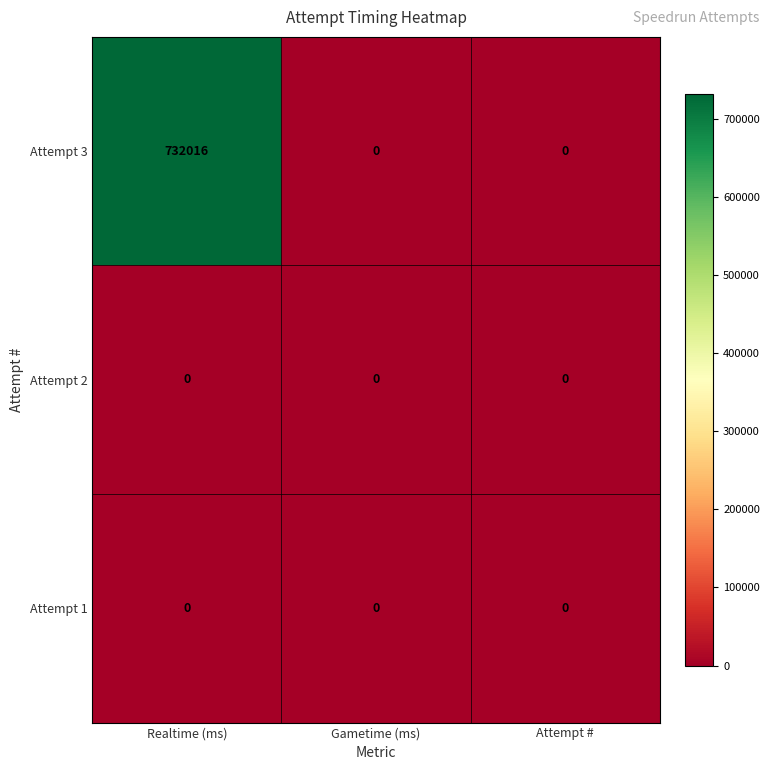

At which category is the sum across all series the highest?

Realtime (ms)